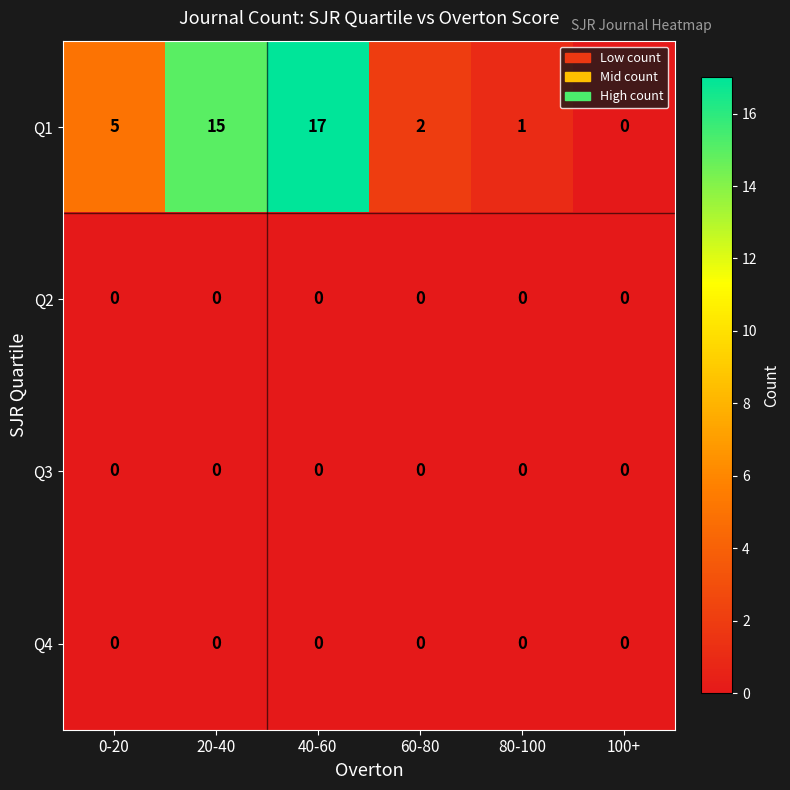

At which category is the sum across all series the highest?

40-60